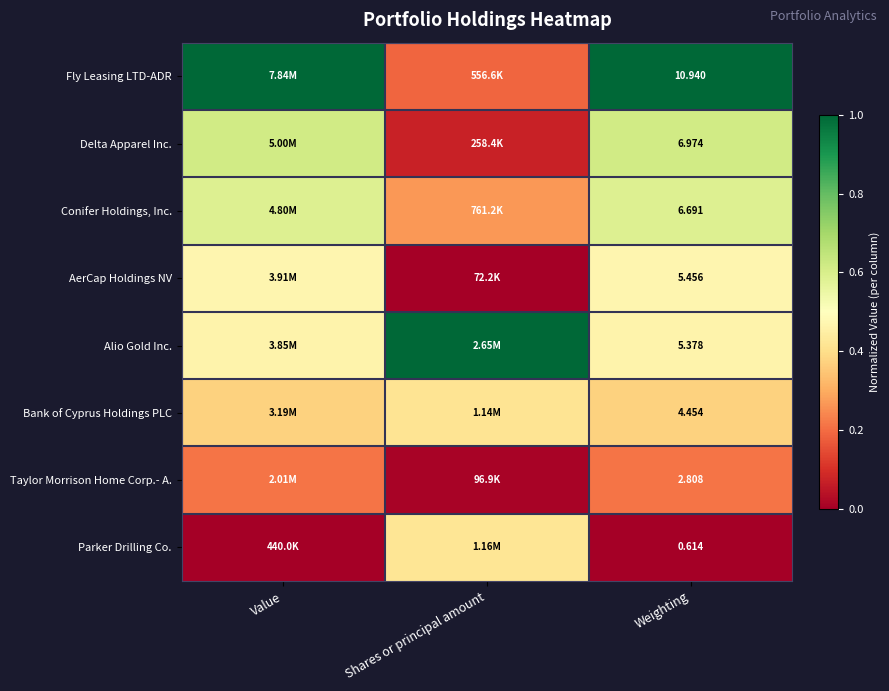

At Weighting, list the series in order from smallest to largest.

Parker Drilling Co., Taylor Morrison Home Corp.- A., Bank of Cyprus Holdings PLC, Alio Gold Inc., AerCap Holdings NV, Conifer Holdings, Inc., Delta Apparel Inc., Fly Leasing LTD-ADR